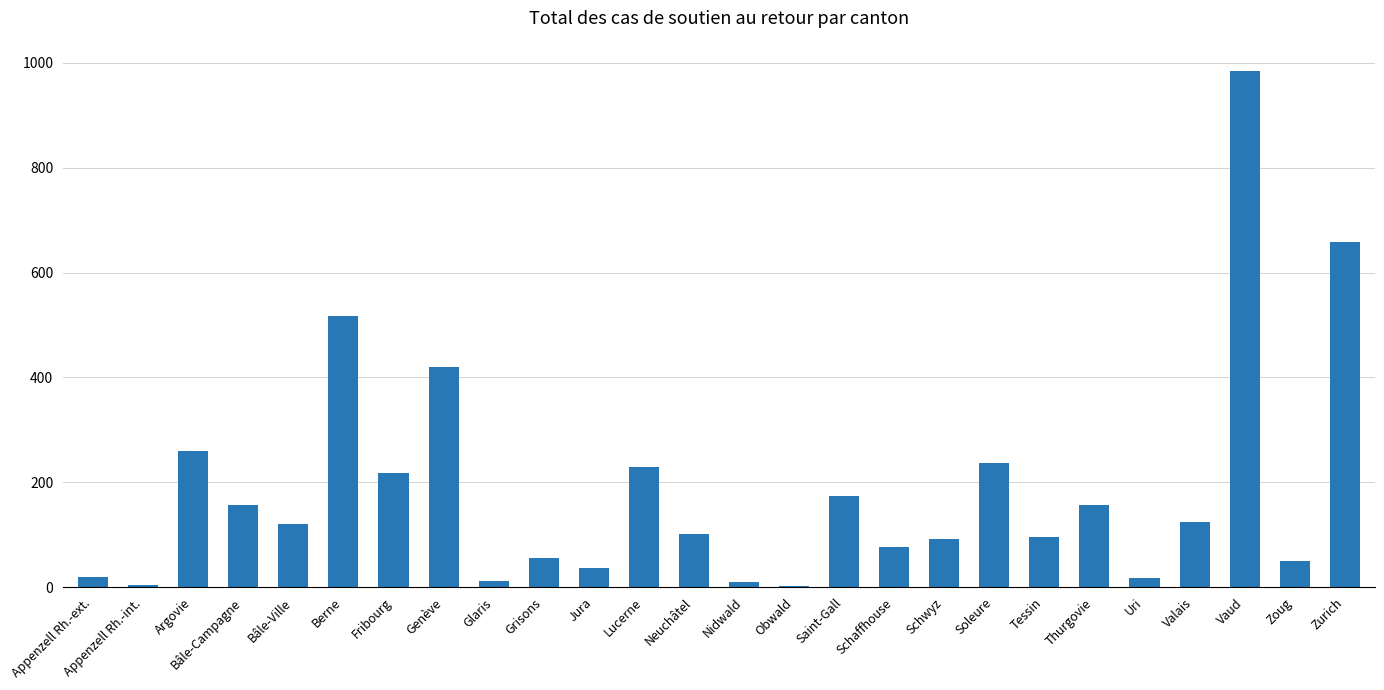

The chart shows a value of 156 at Thurgovie. True or false?

True